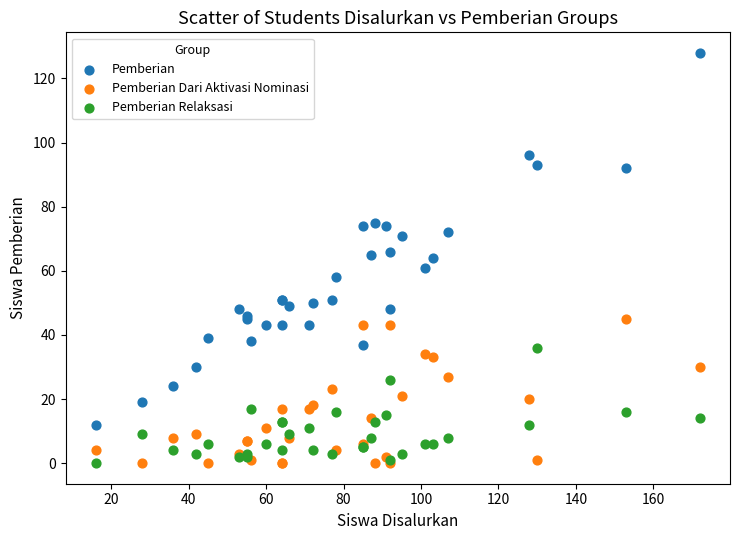

What are all the series names shown in the legend?

Pemberian, Pemberian Dari Aktivasi Nominasi, Pemberian Relaksasi